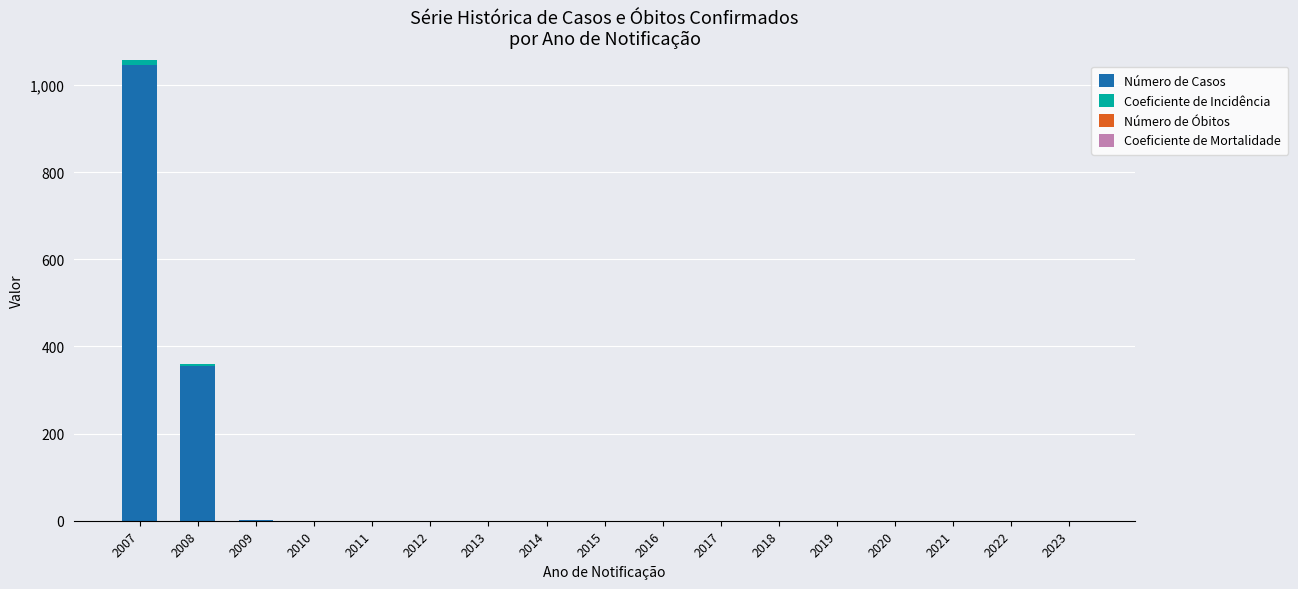

How many values in the Número de Casos series exceed 0?

3